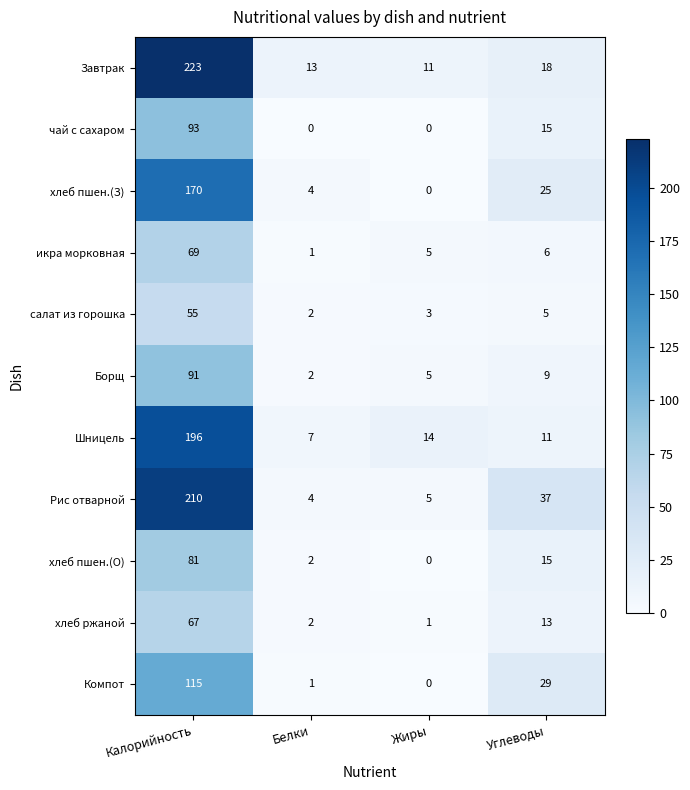

Which series has the largest range (max minus min)?

Завтрак